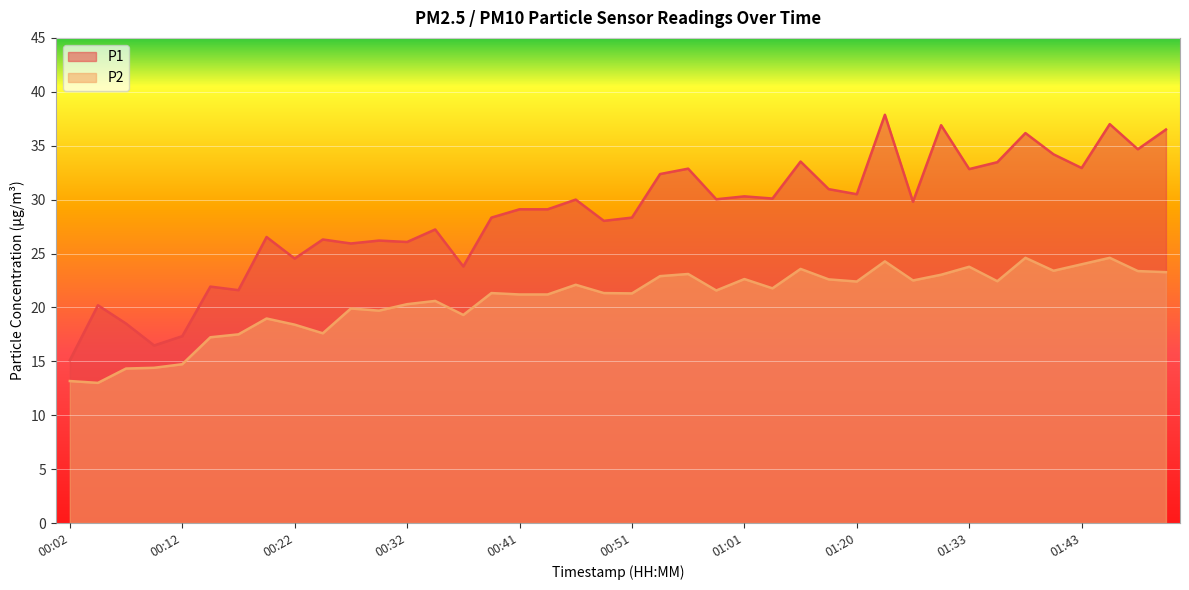

True or false: P2 and P1 cross at least once.

False